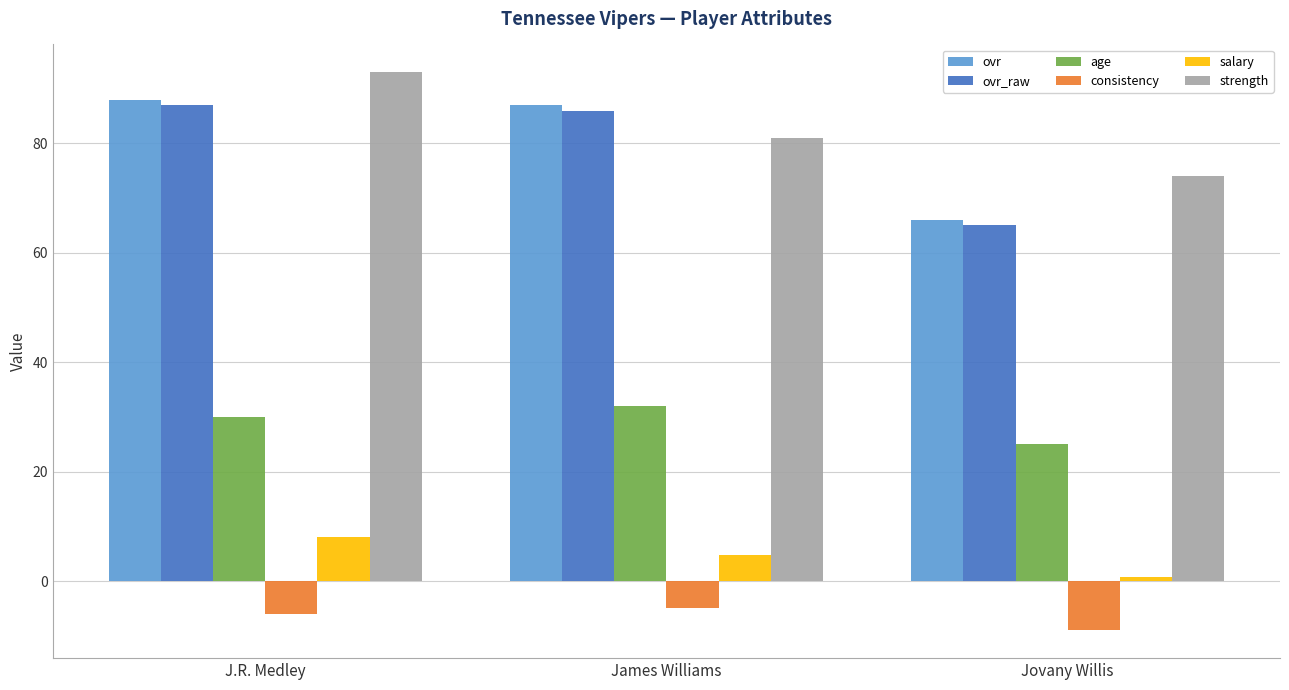

True or false: ovr has a value of 87.0 at James Williams.

True